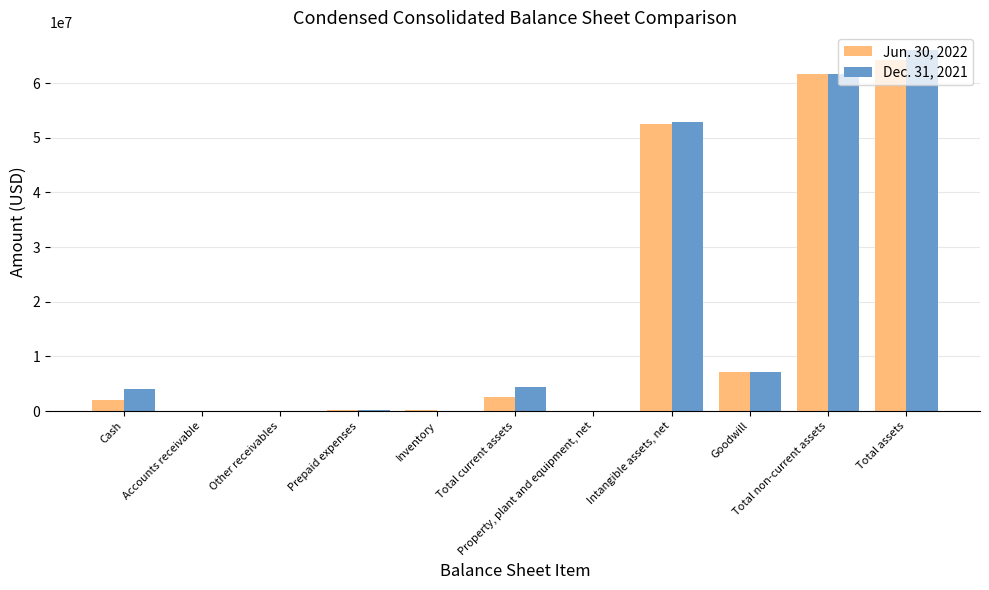

Where is Dec. 31, 2021 nearest to the value 33004000?

Intangible assets, net